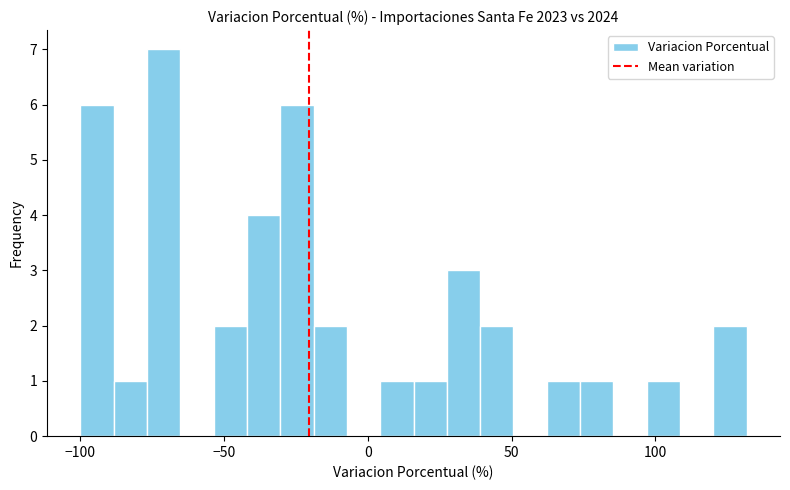

Read against the x-axis, roughly where is the centre of the tallest bar?

-70